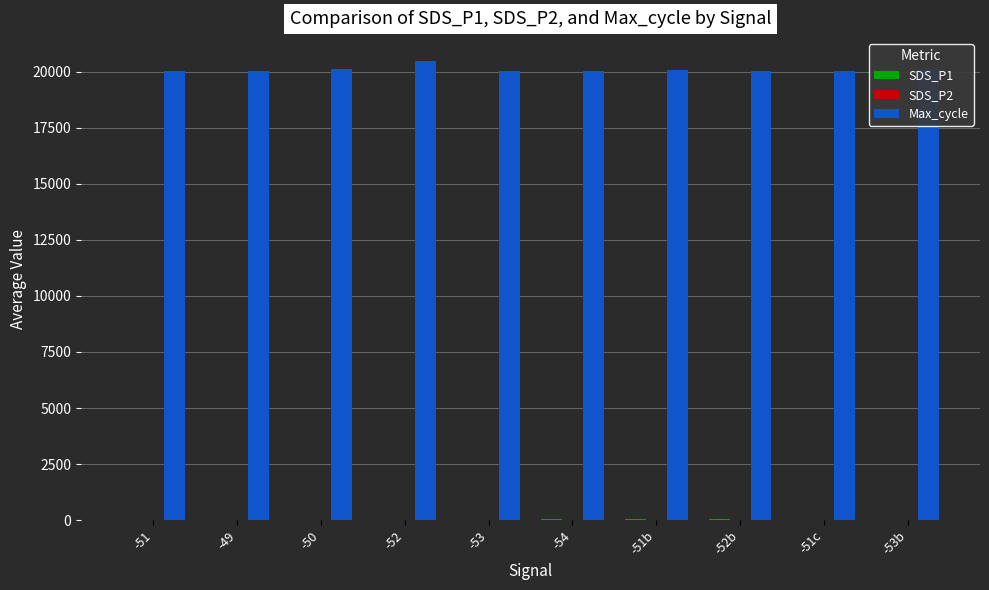

Which series has the largest total across all categories?

Max_cycle